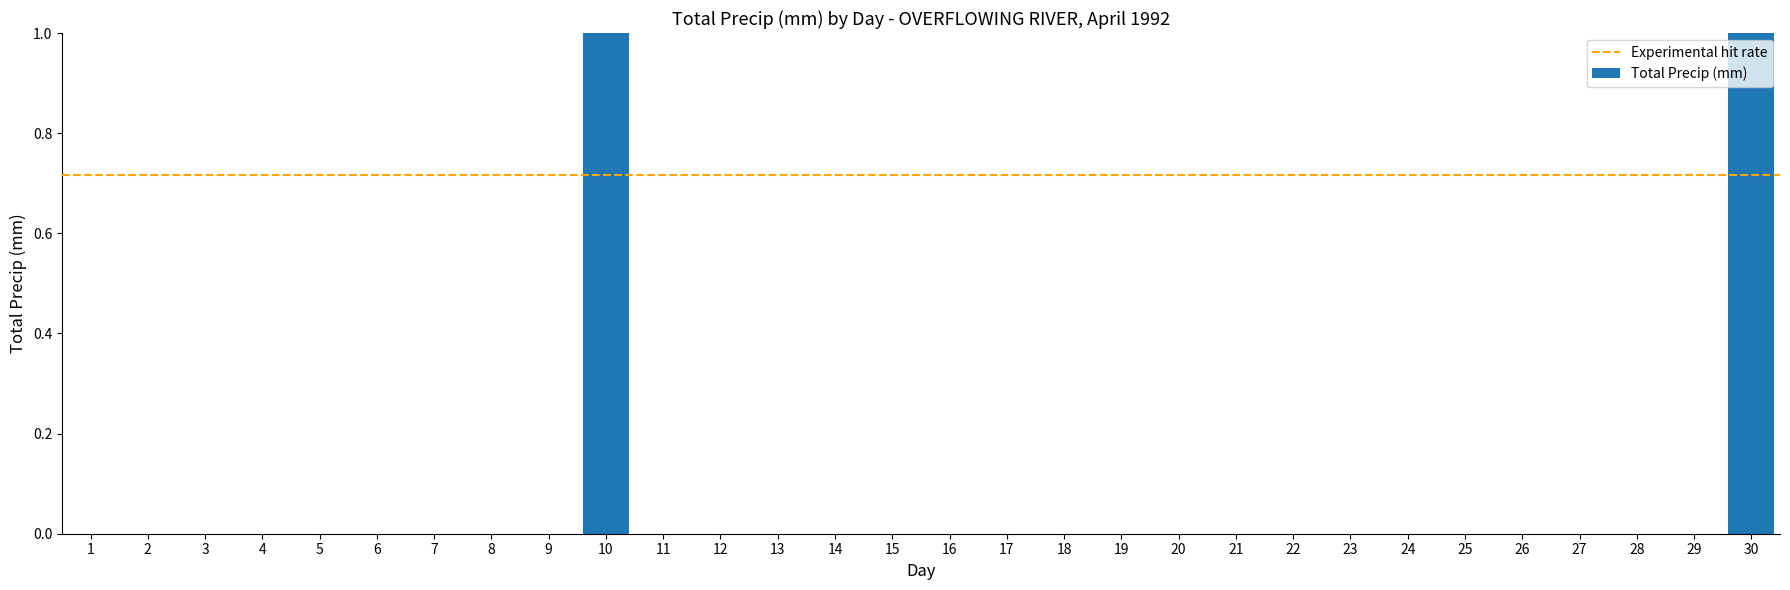

How many data points are above 0?

2